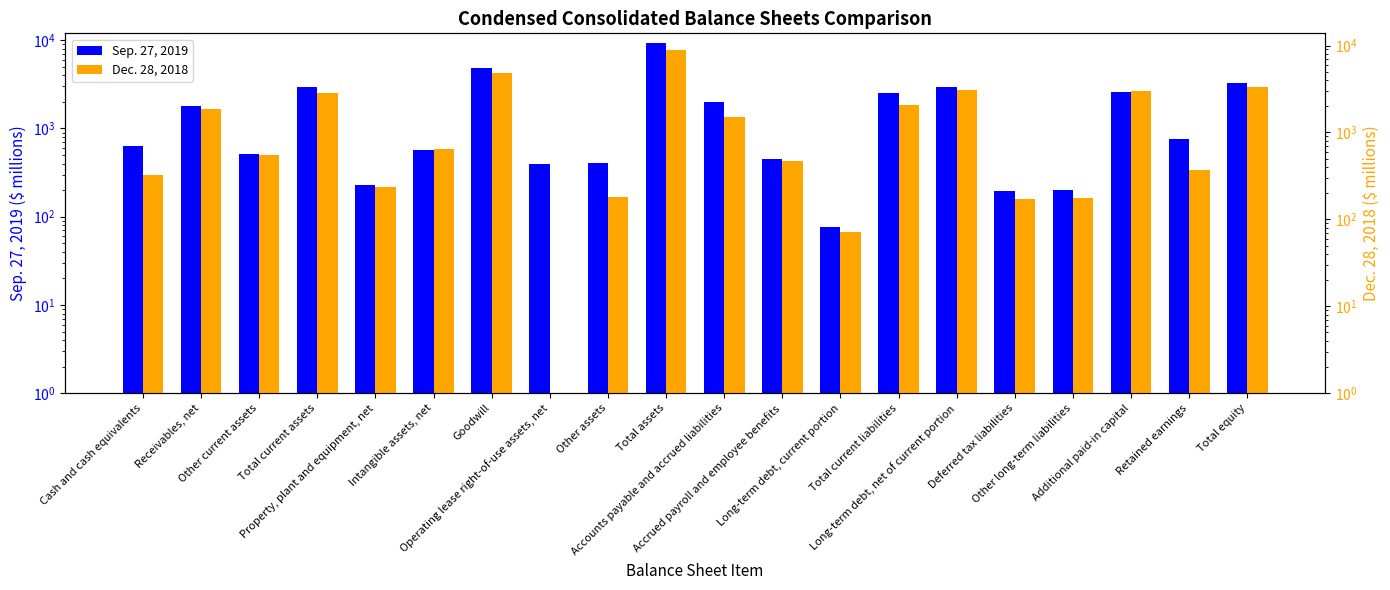

Reading right to left, transcribe all the data shown in this chart.

Sep. 27, 2019: Total equity=3250	Retained earnings=764	Additional paid-in capital=2590	Other long-term liabilities=203	Deferred tax liabilities=196	Long-term debt, net of current portion=2939	Total current liabilities=2527	Long-term debt, current portion=77	Accrued payroll and employee benefits=446	Accounts payable and accrued liabilities=2004	Total assets=9410	Other assets=404	Operating lease right-of-use assets, net=394	Goodwill=4889	Intangible assets, net=571	Property, plant and equipment, net=228	Total current assets=2924	Other current assets=514	Receivables, net=1775	Cash and cash equivalents=635
Dec. 28, 2018: Total equity=3311	Retained earnings=372	Additional paid-in capital=2966	Other long-term liabilities=178	Deferred tax liabilities=170	Long-term debt, net of current portion=3052	Total current liabilities=2059	Long-term debt, current portion=72	Accrued payroll and employee benefits=473	Accounts payable and accrued liabilities=1491	Total assets=8770	Other assets=182	Operating lease right-of-use assets, net=1	Goodwill=4860	Intangible assets, net=652	Property, plant and equipment, net=237	Total current assets=2839	Other current assets=543	Receivables, net=1877	Cash and cash equivalents=327